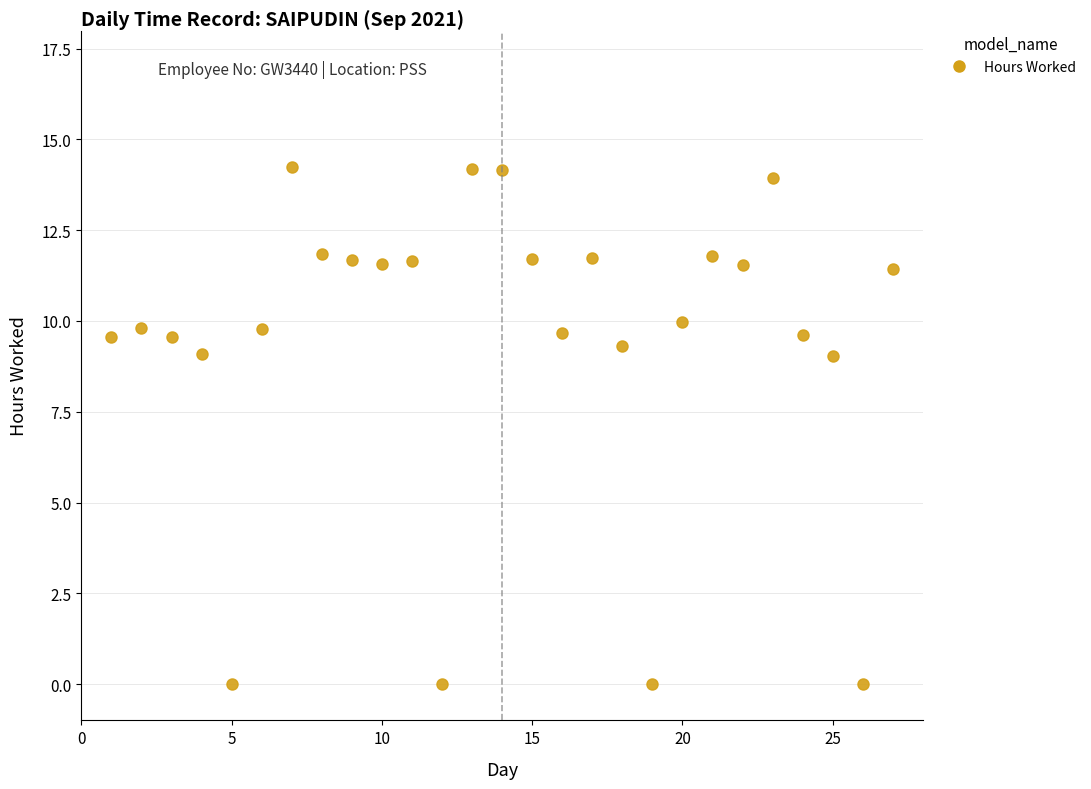

True or false: the data has more than 1 interior local peaks.

True